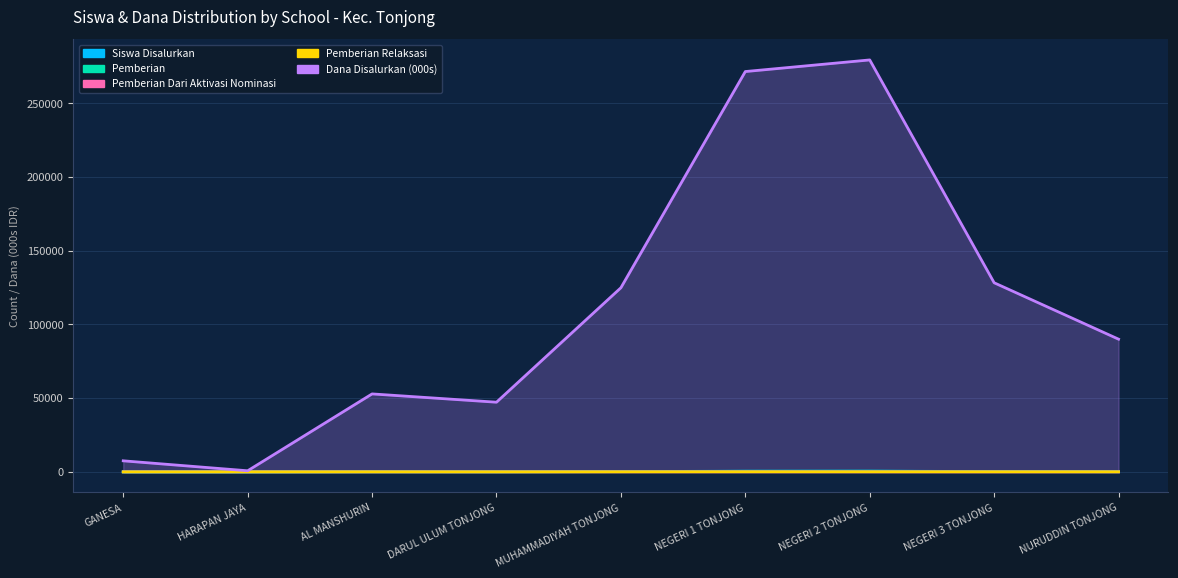

Which series has the largest range (max minus min)?

Dana Disalurkan